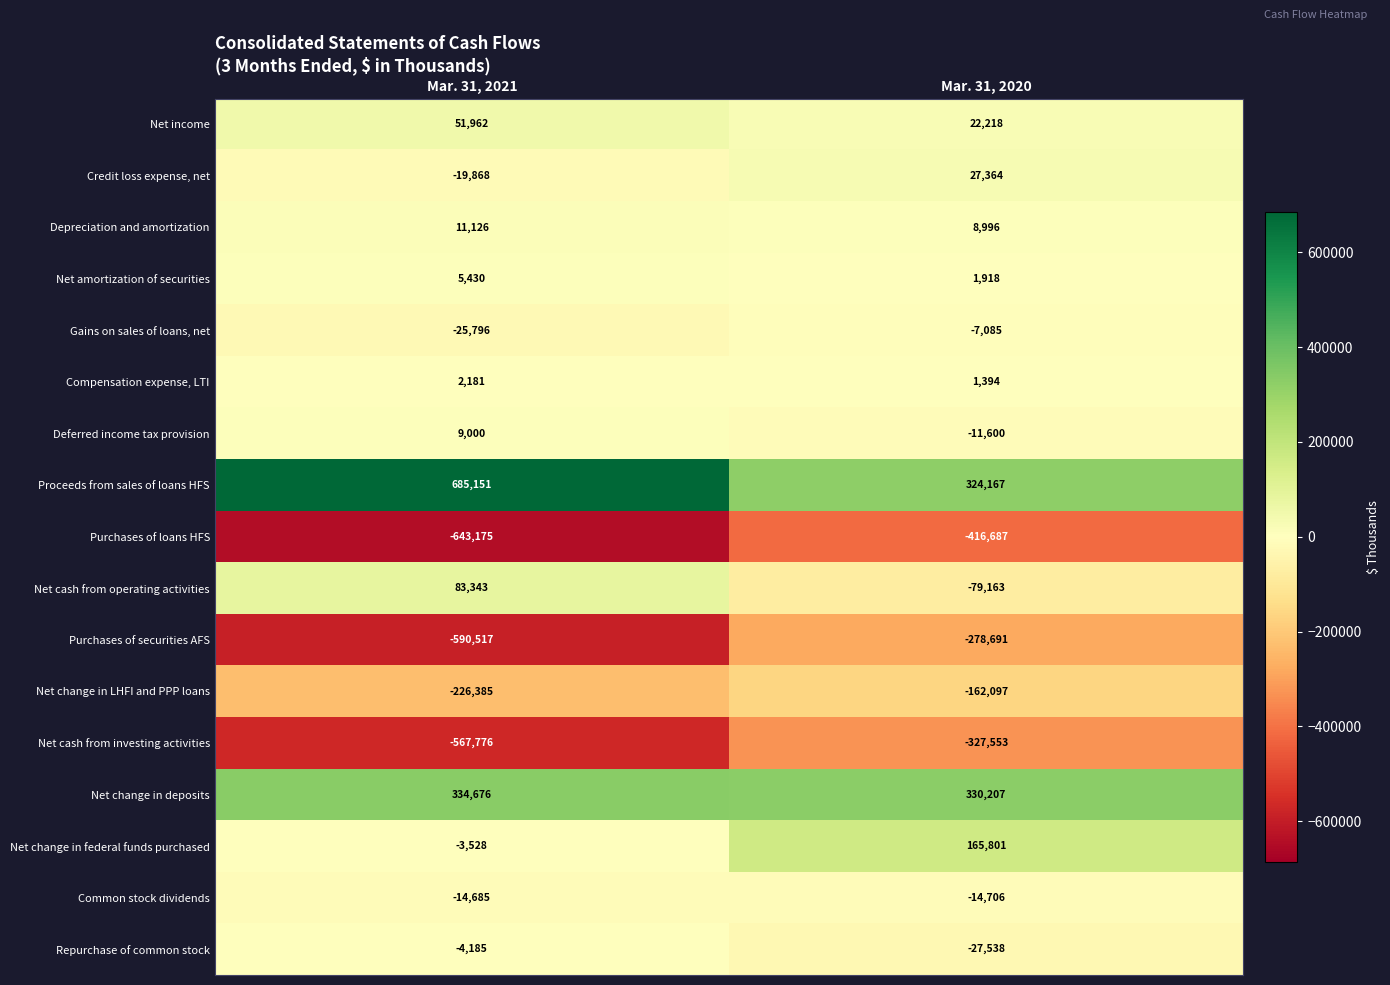

What is the average value of the Net cash from operating activities series?

2090